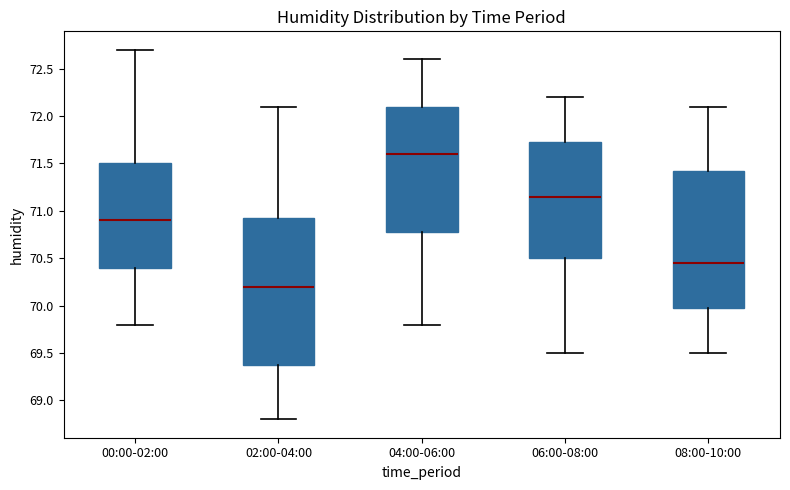

Reading left to right, read every box against the y-axis: the position of its median line, the range the box covers, and the ends of its whiskers. The values are not printed on the chart, so give them approximately, as read against the axis.

00:00-02:00: median 70.90, box 70.40 to 71.50, whiskers 69.80 to 72.70
02:00-04:00: median 70.20, box 69.40 to 70.95, whiskers 68.80 to 72.10
04:00-06:00: median 71.60, box 70.80 to 72.10, whiskers 69.80 to 72.60
06:00-08:00: median 71.15, box 70.50 to 71.75, whiskers 69.50 to 72.20
08:00-10:00: median 70.45, box 70.00 to 71.45, whiskers 69.50 to 72.10